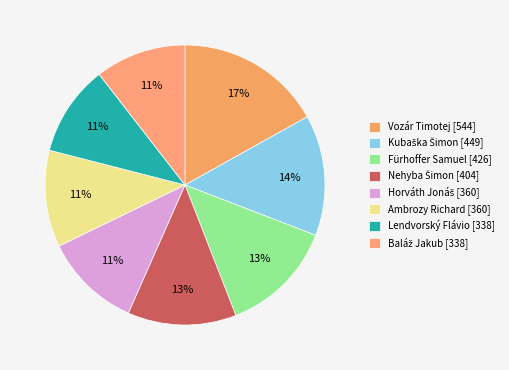

To the nearest percent, what percentage of the pie is Horváth Jonáš?

11%